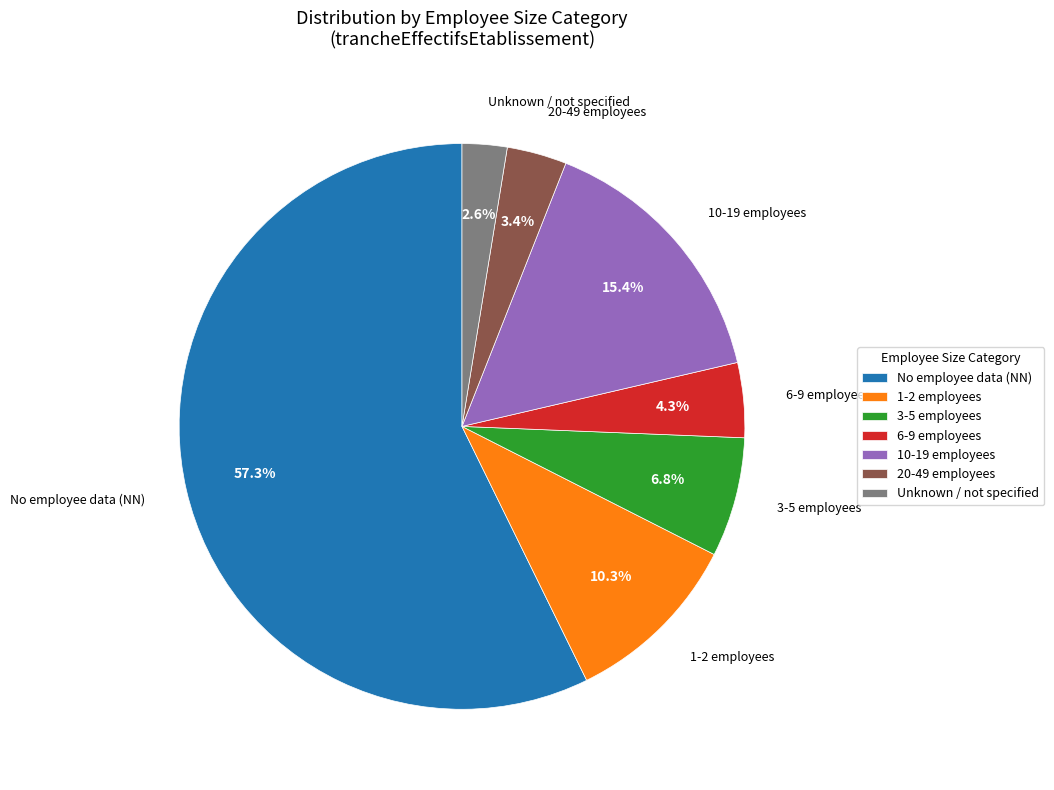

Rank the categories by value from highest to lowest.

No employee data (NN), 10-19 employees, 1-2 employees, 3-5 employees, 6-9 employees, 20-49 employees, Unknown / not specified